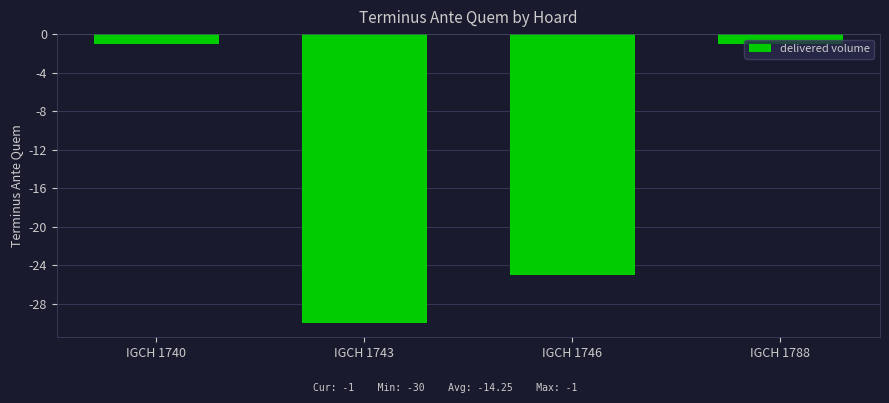

How many data points does each series have?

4